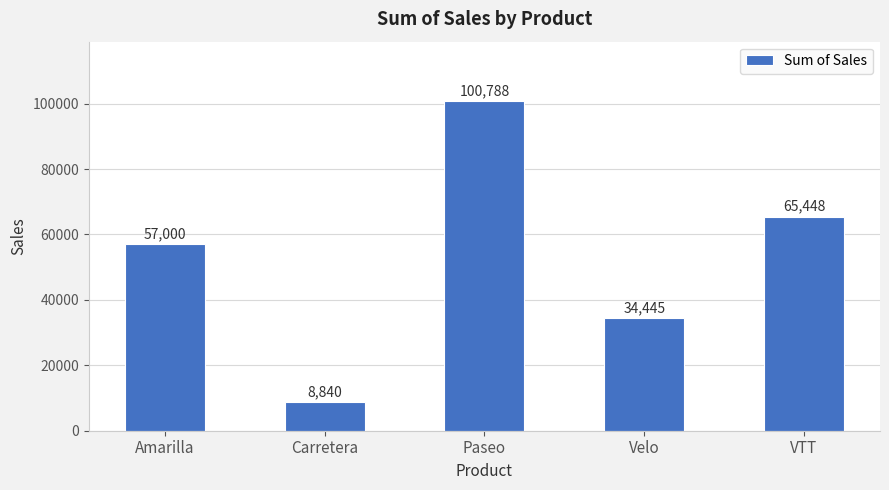

Is it true that the value at Amarilla is 39503?

False